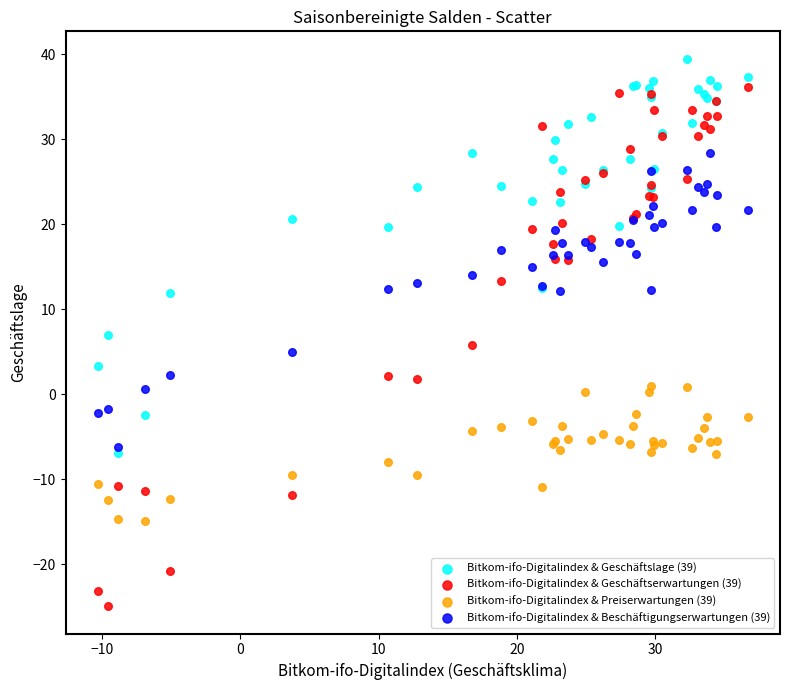

Which series reaches the maximum Y coordinate?

Bitkom-ifo-Digitalindex & Geschäftslage (39)